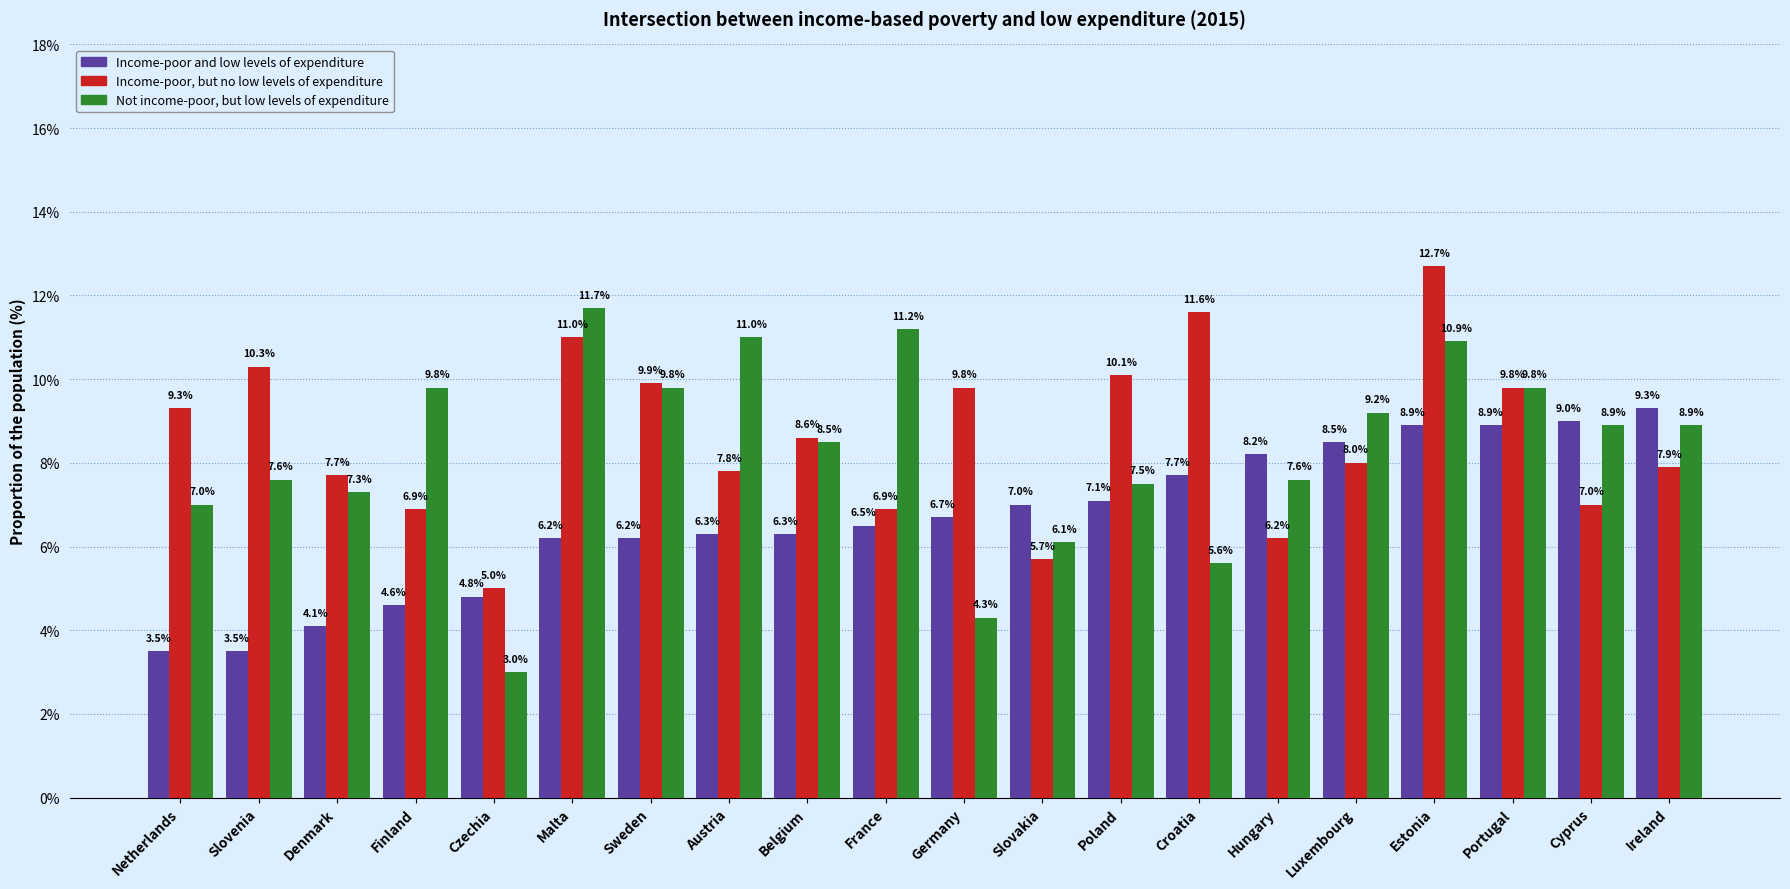

How many data points in Income-poor and low levels of expenditure are less than 6?

5